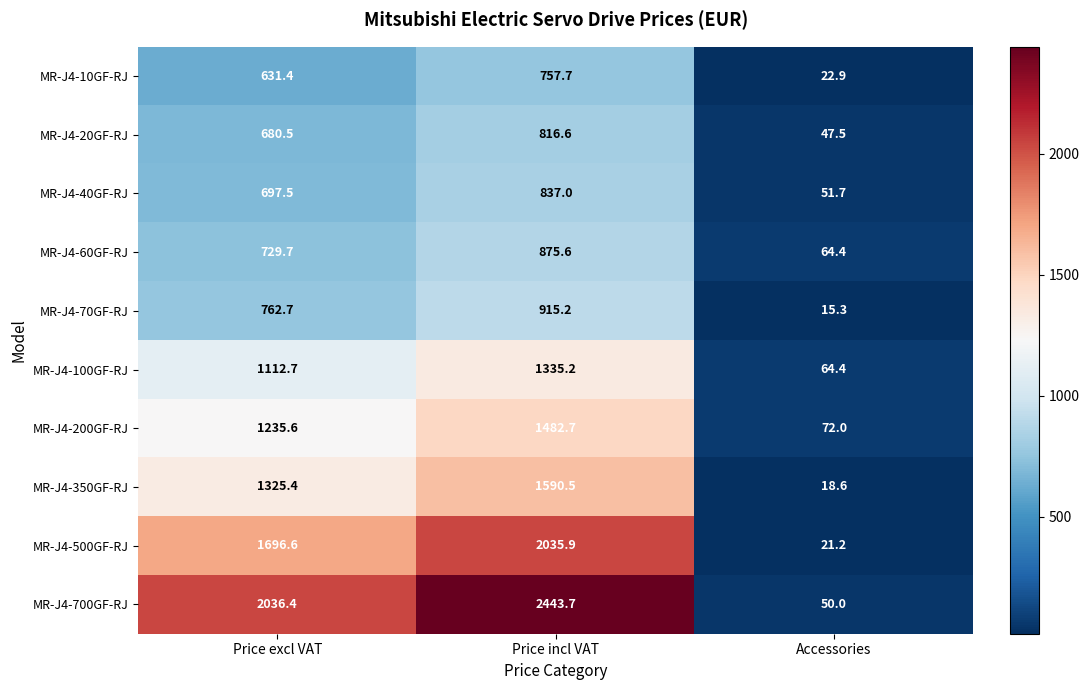

At which category does the chart reach its minimum across all series?

Accessories